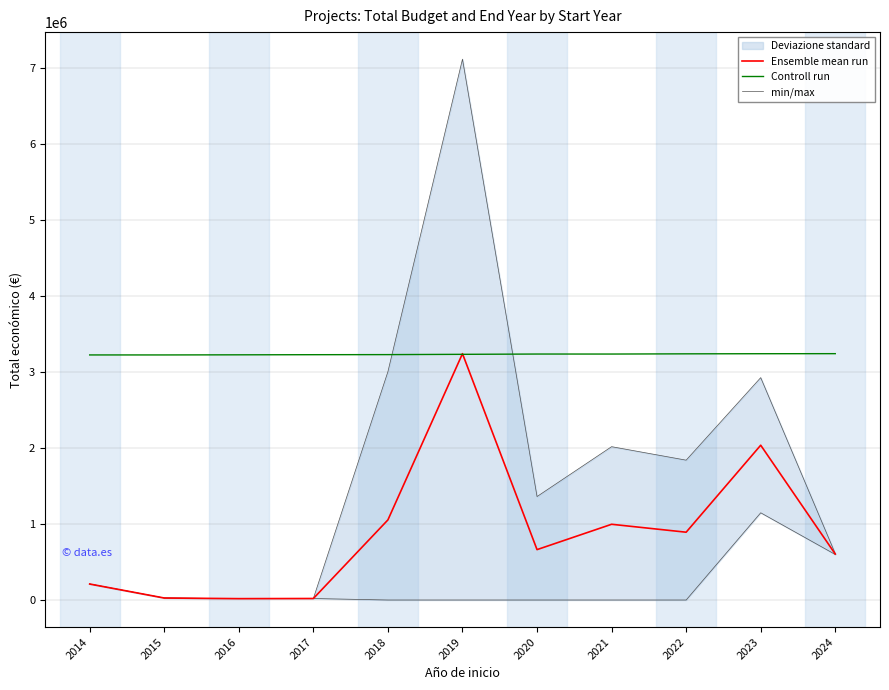

What is the minimum value shown in the chart?

18169.0